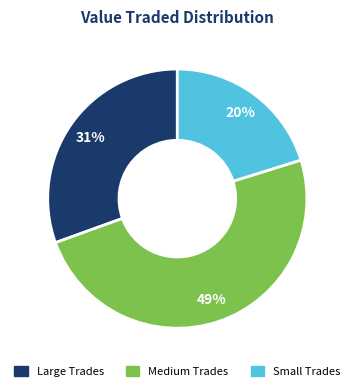

Which category has the smallest portion of the pie?

Small Trades